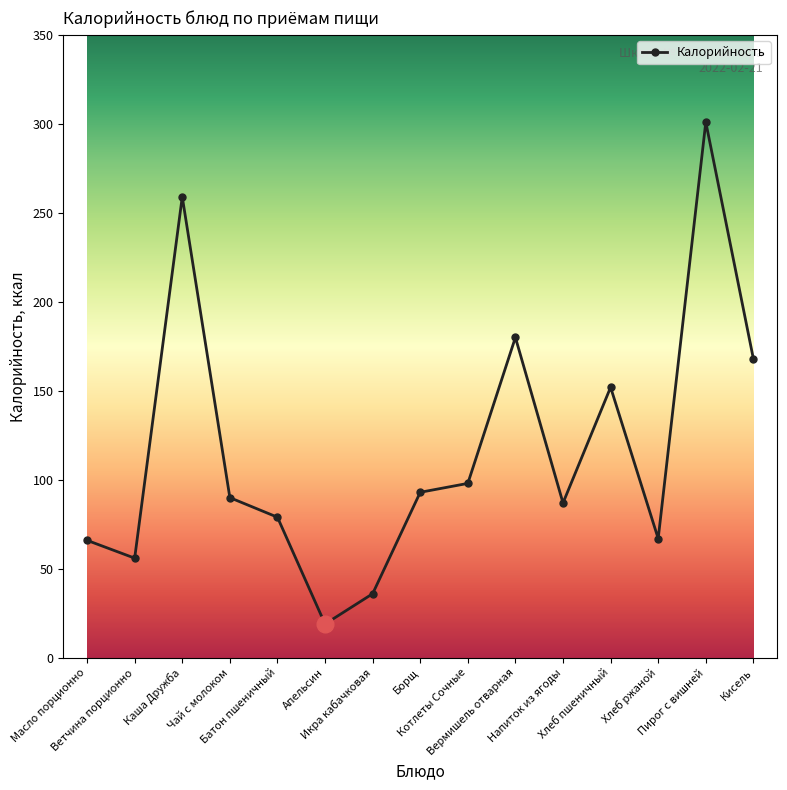

Count the number of data series in this chart.

1